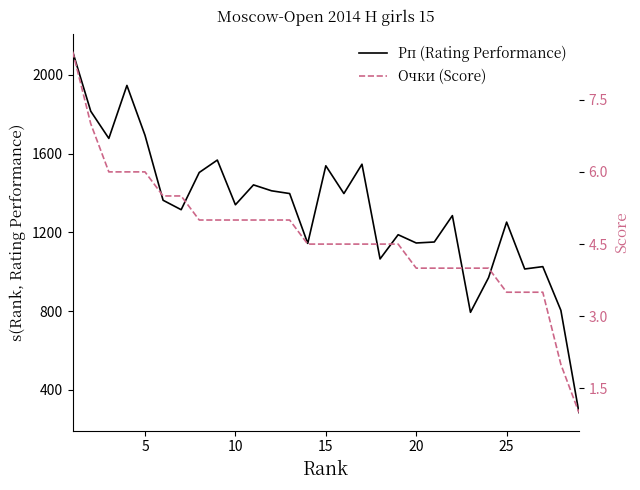

Which series has the largest total across all categories?

Рп (Rating Performance)